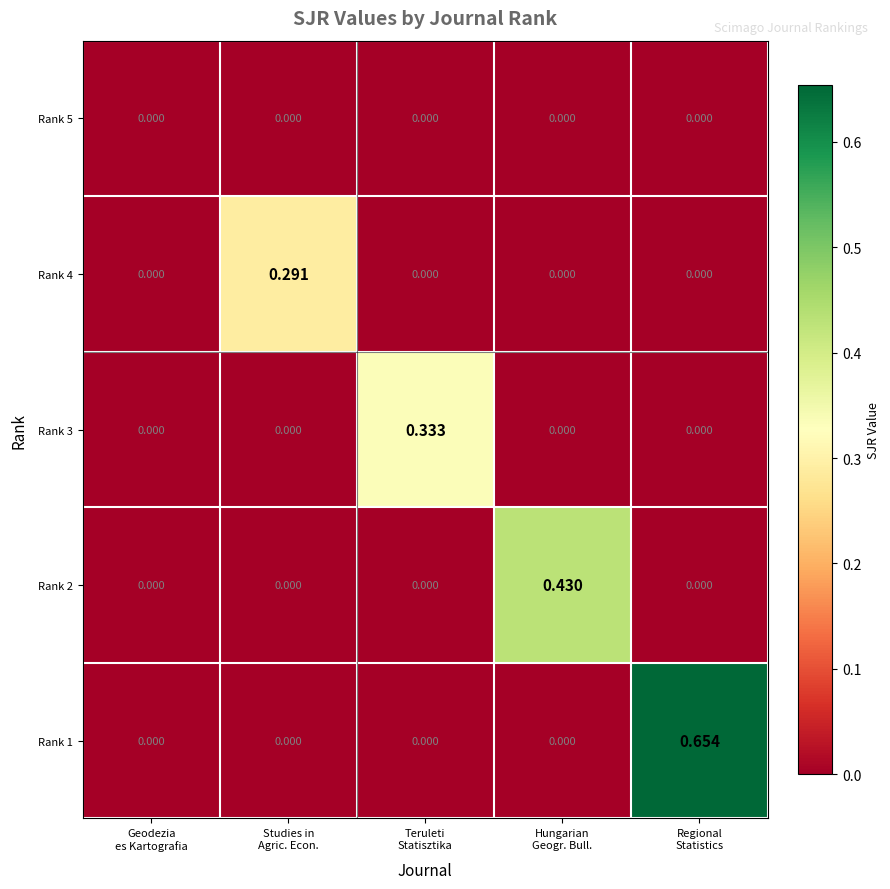

Count the number of categories in the chart.

5